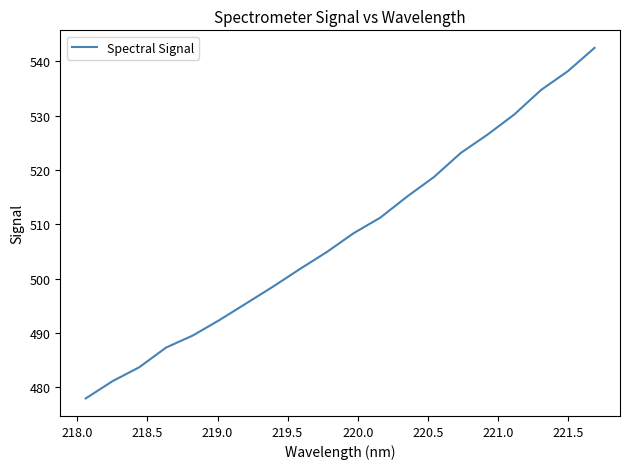

What is the greatest value displayed?

542.4